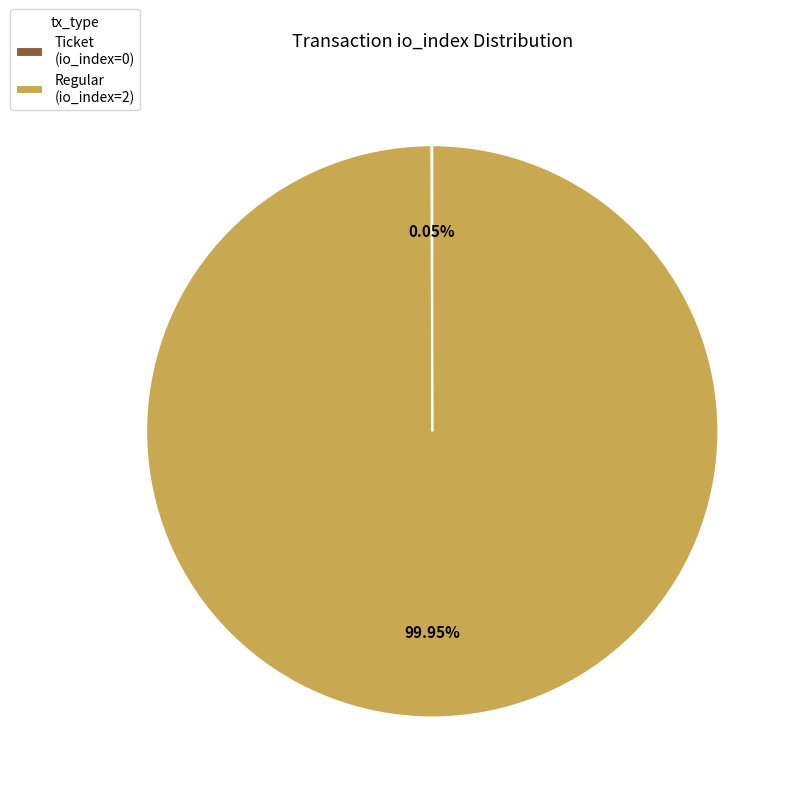

Is there any slice that represents more than half of the pie?

Yes